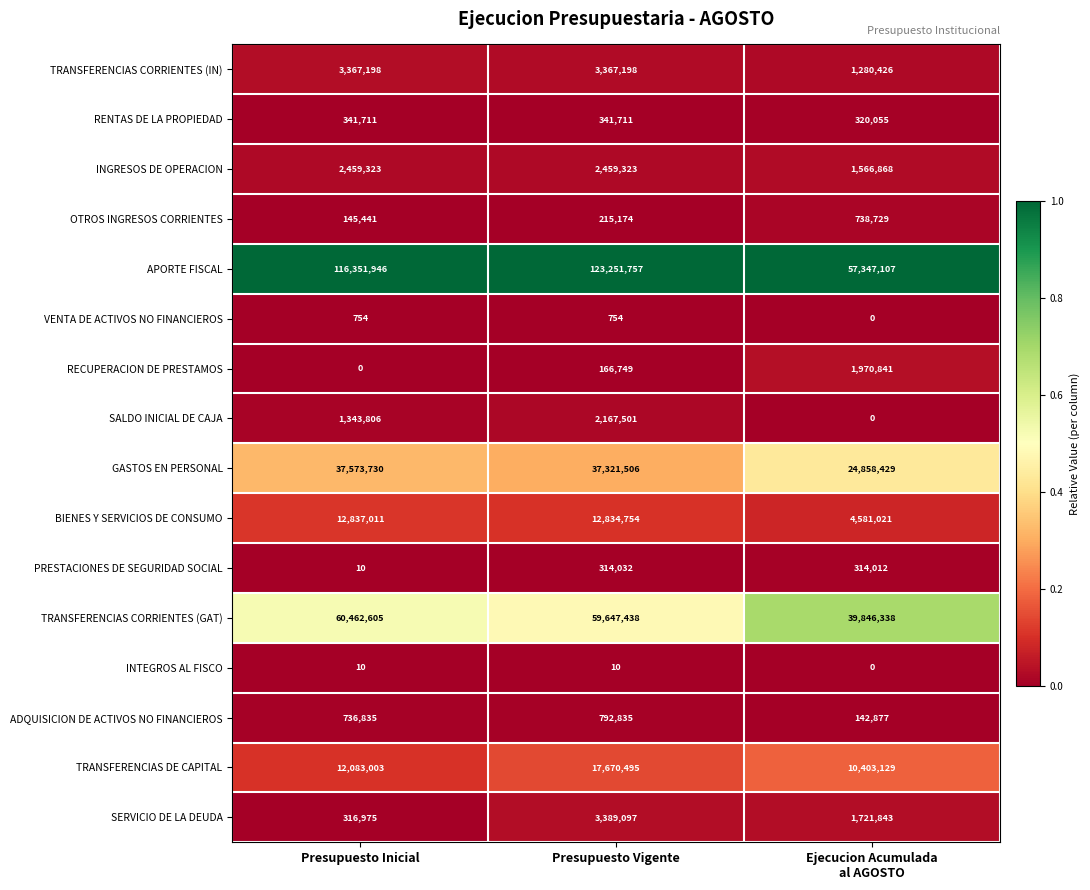

Which series has the largest total across all categories?

APORTE FISCAL